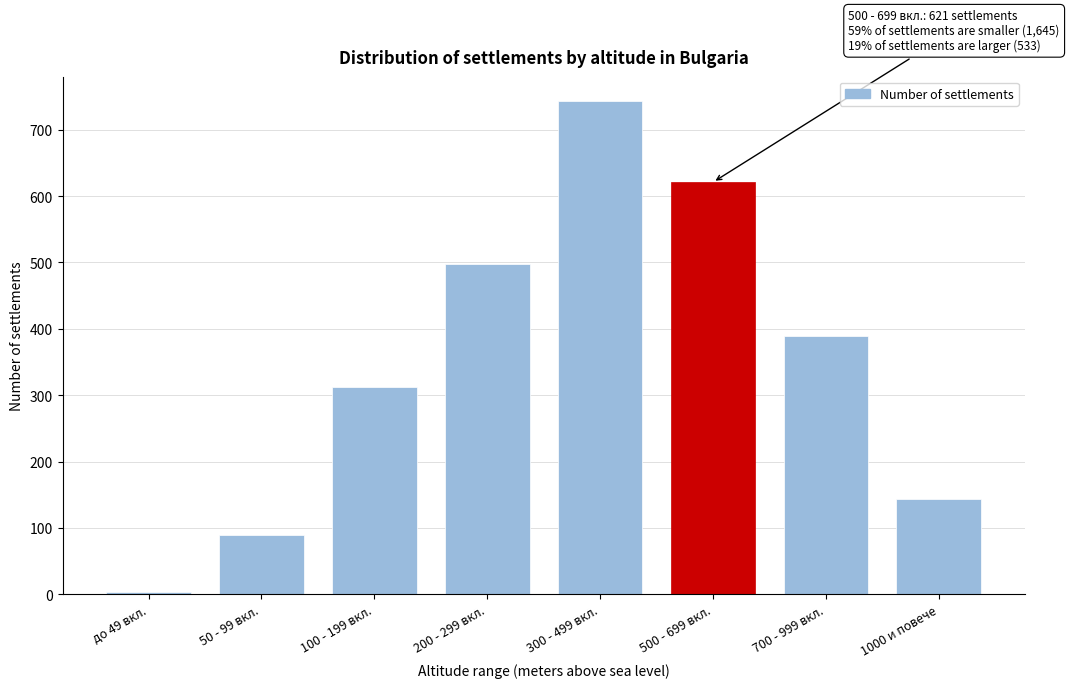

Reading right to left, what are all the values shown in this chart?

144	389	621	743	498	312	89	3